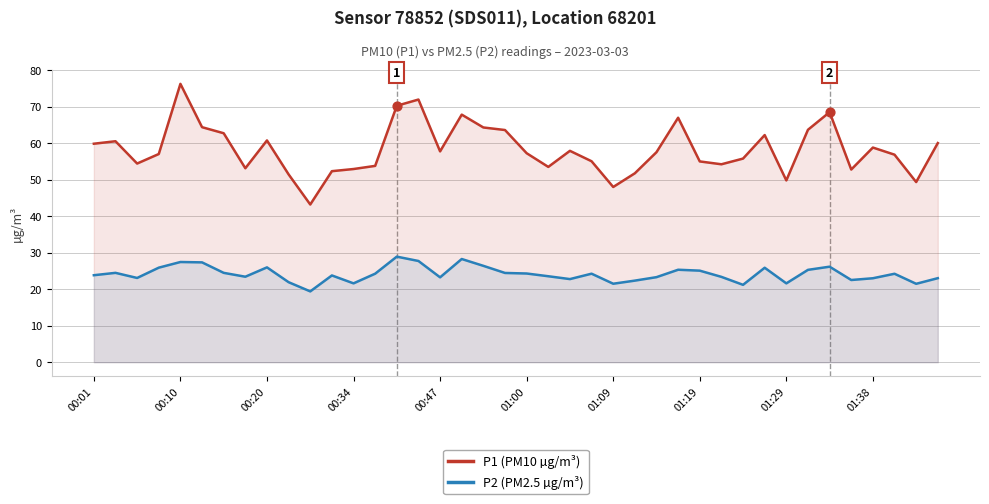

Which series has the widest spread of Y values?

P1 (PM10 µg/m³)